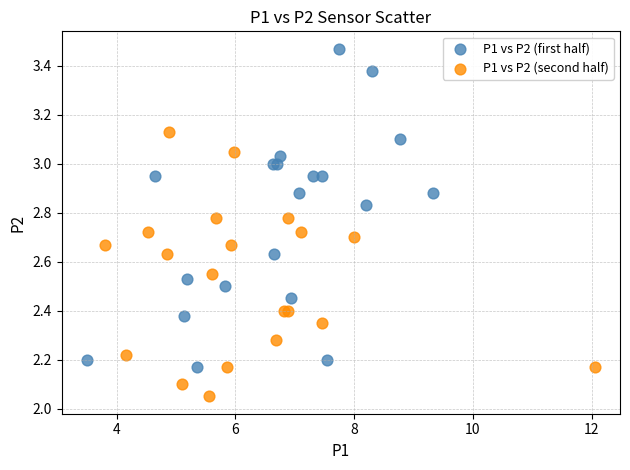

Which series reaches the maximum Y coordinate?

P1 vs P2 (first half)